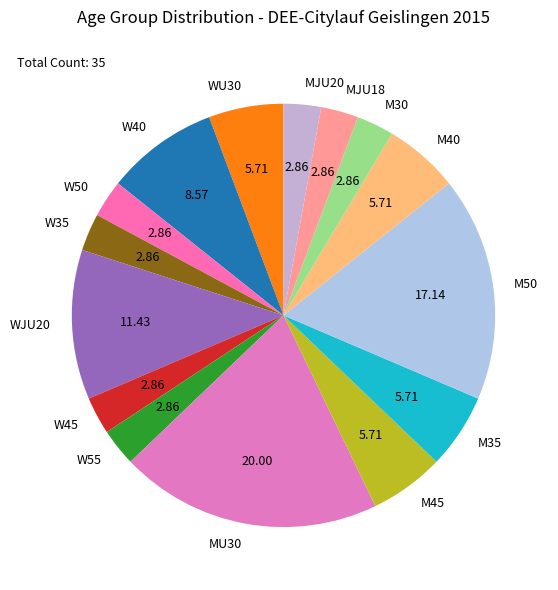

Is MJU20 the majority of the pie?

No